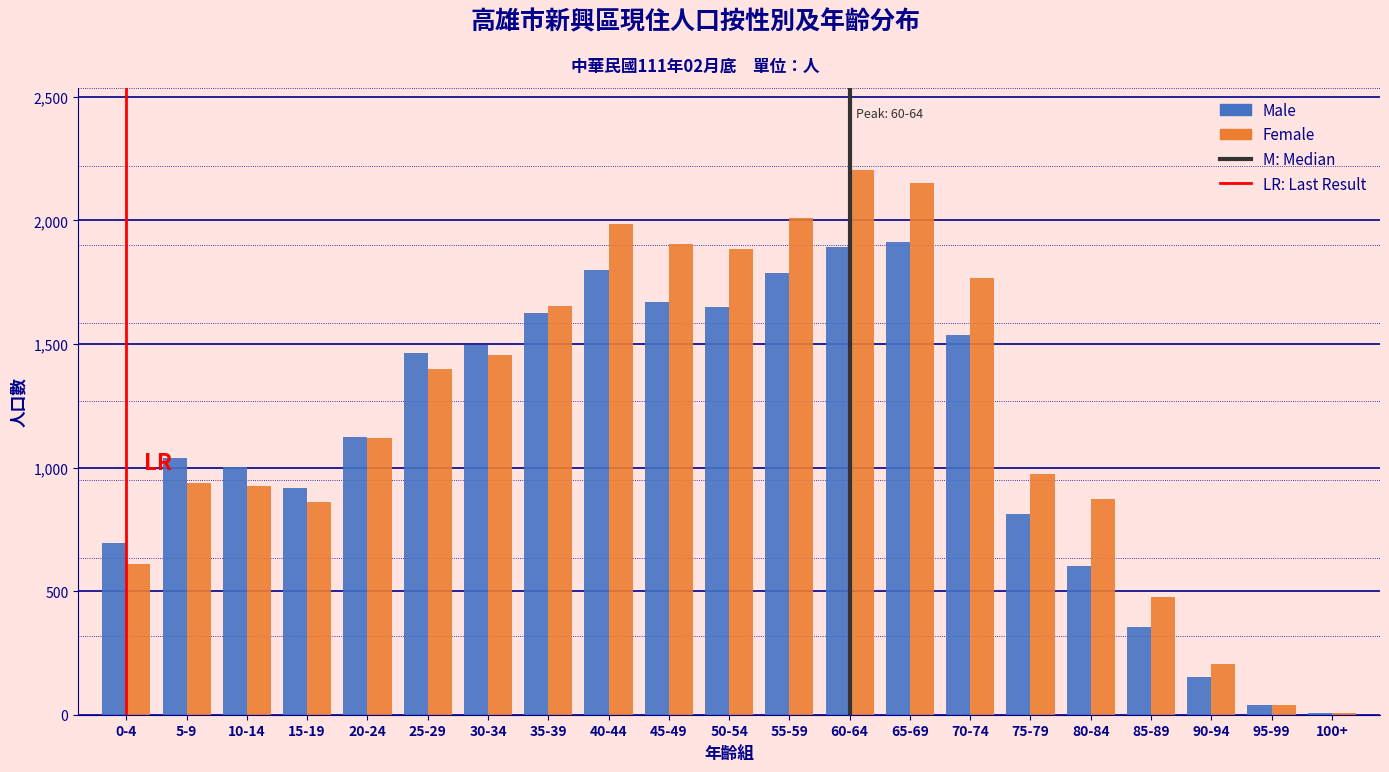

Is the value of Female at 60-64 greater than the value of Male at 100+?

Yes